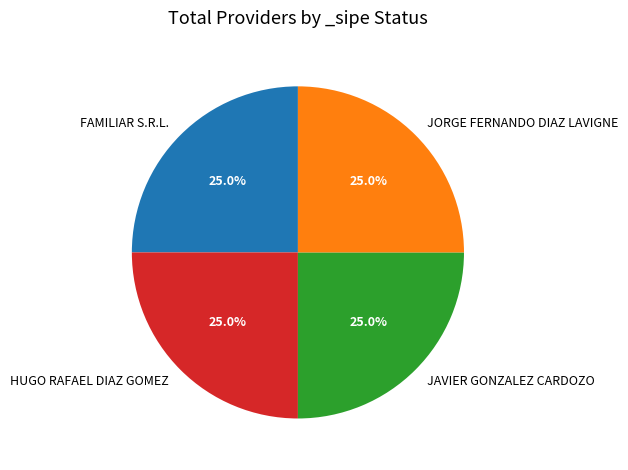

What is the total percentage of JAVIER GONZALEZ CARDOZO and HUGO RAFAEL DIAZ GOMEZ?

50.0%